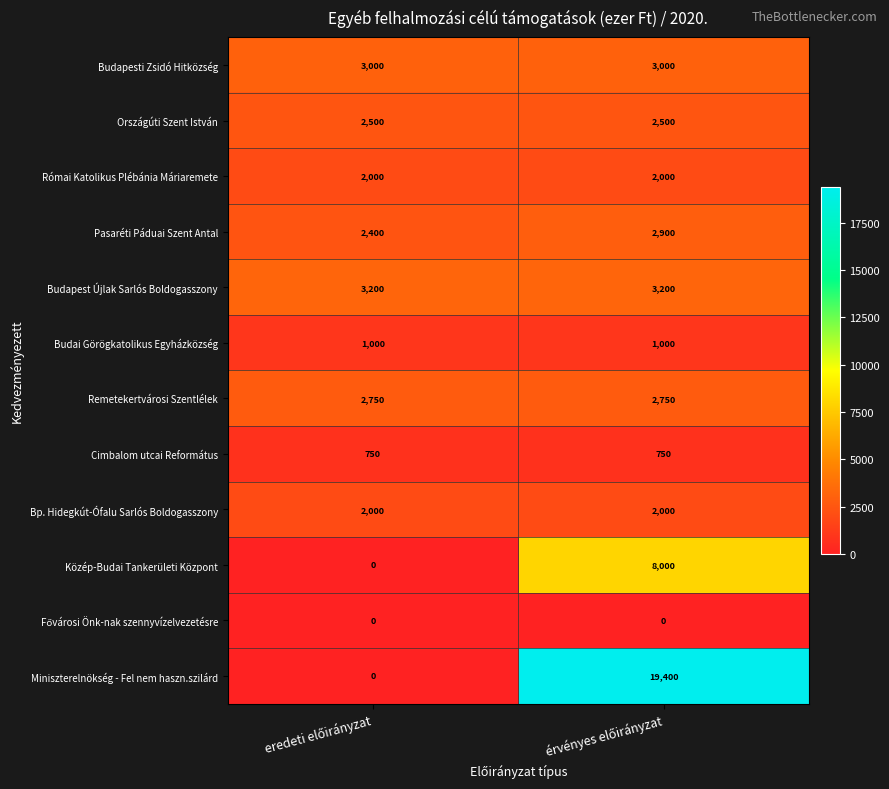

How many data points does each series have?

2